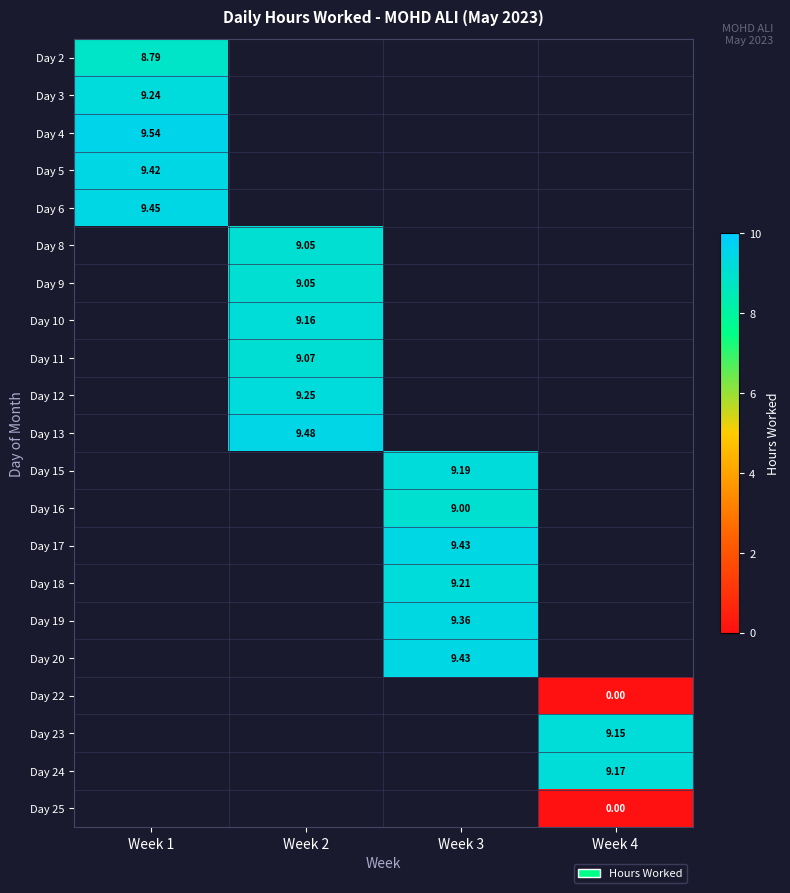

Read the Day 24 value at Week 4.

9.2